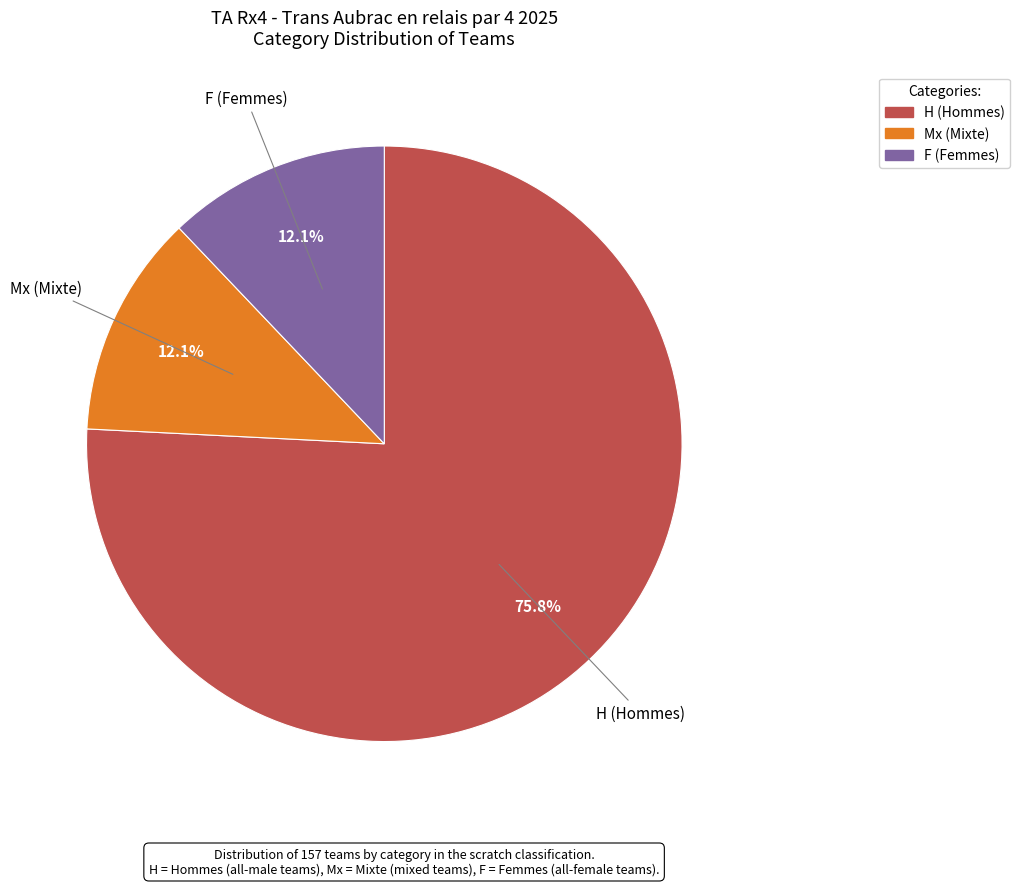

Is there a majority slice in this chart?

Yes